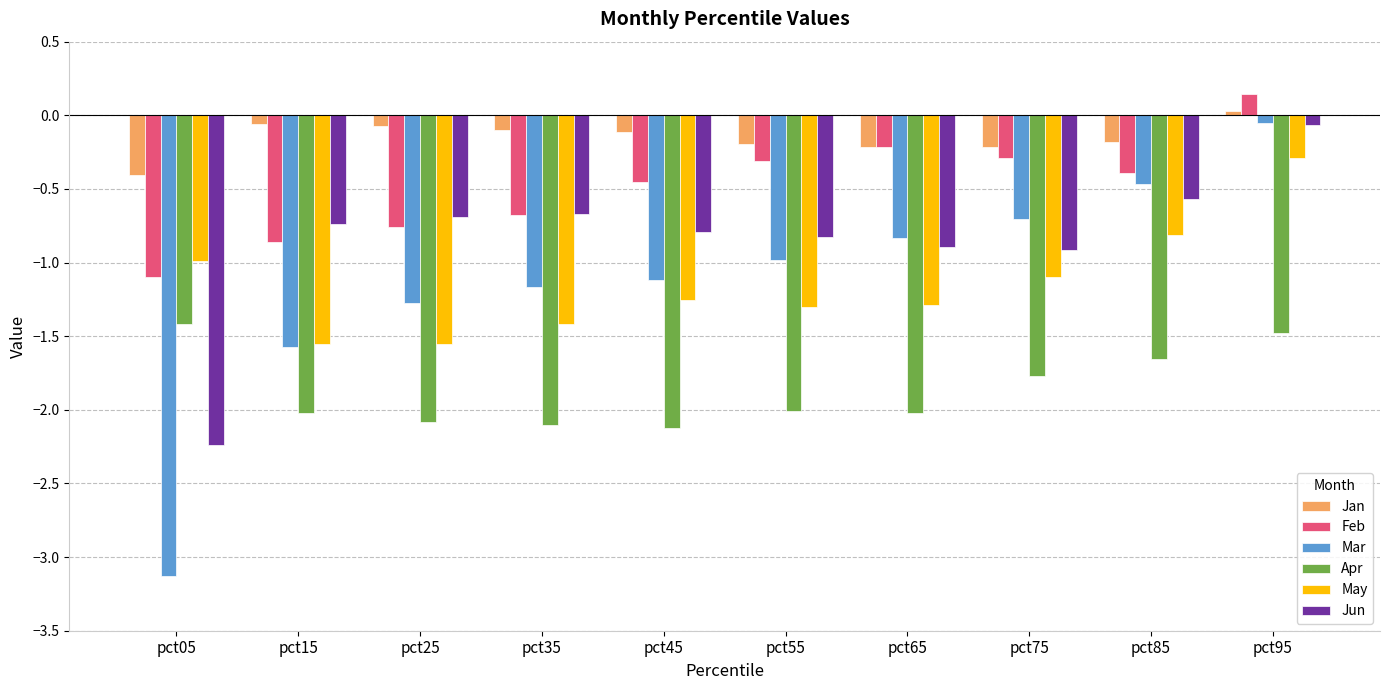

What are all the series names shown in the legend?

Jan, Feb, Mar, Apr, May, Jun